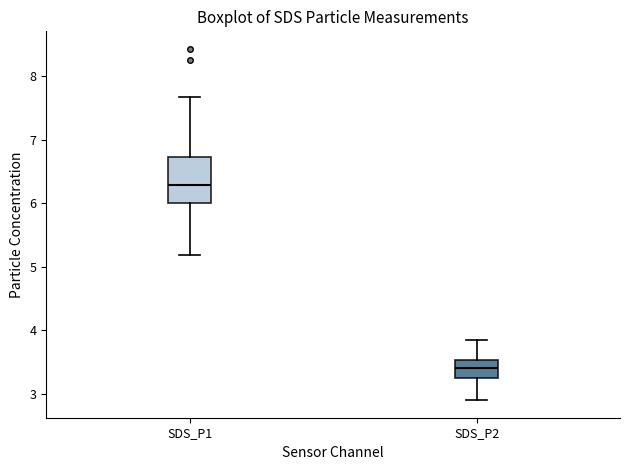

Reading left to right, read every box against the y-axis: the position of its median line, the range the box covers, and the ends of its whiskers. The values are not printed on the chart, so give them approximately, as read against the axis.

SDS_P1: median 6.3, box 6.0 to 6.7, whiskers 5.2 to 7.7
SDS_P2: median 3.4, box 3.2 to 3.5, whiskers 2.9 to 3.9